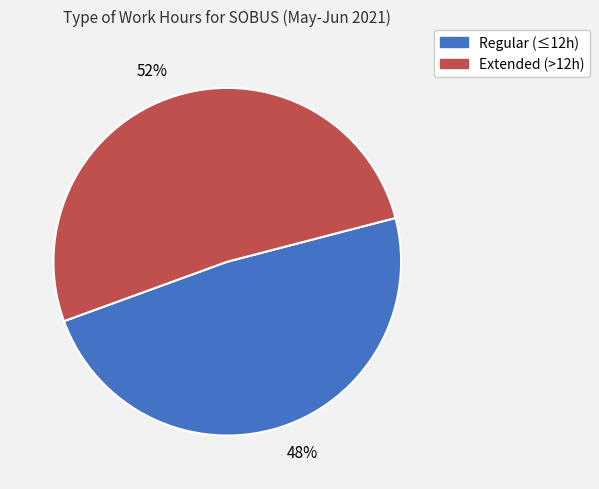

To the nearest percent, what is the average slice percentage?

50%